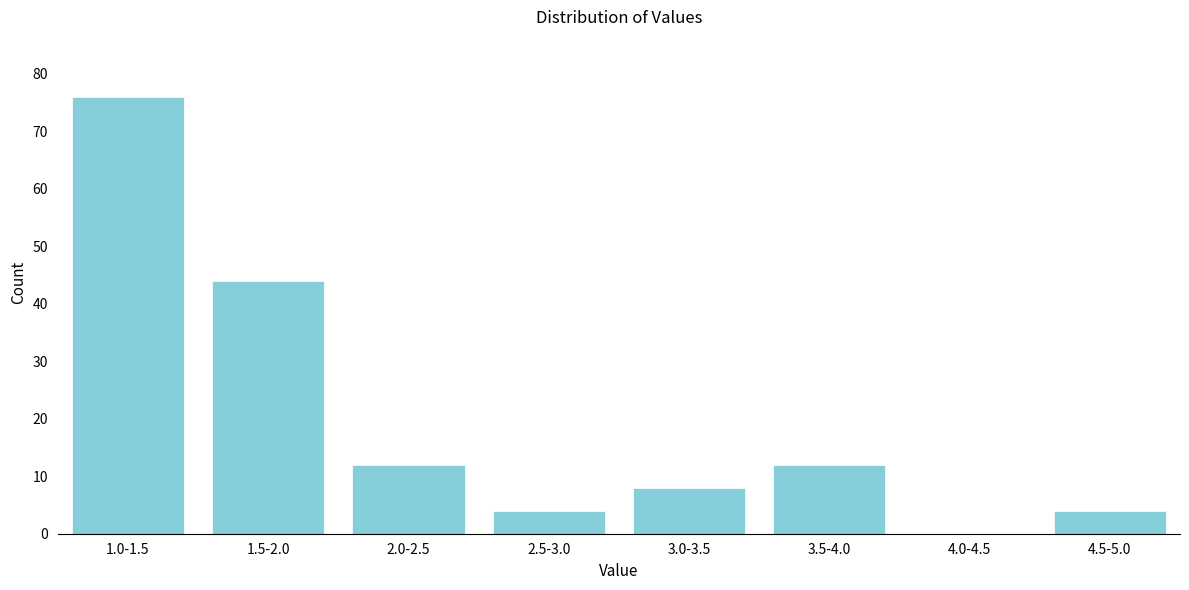

Reading left to right, what are all the values shown in this chart?

1.0-1.5=76	1.5-2.0=44	2.0-2.5=12	2.5-3.0=4	3.0-3.5=8	3.5-4.0=12	4.0-4.5=0	4.5-5.0=4